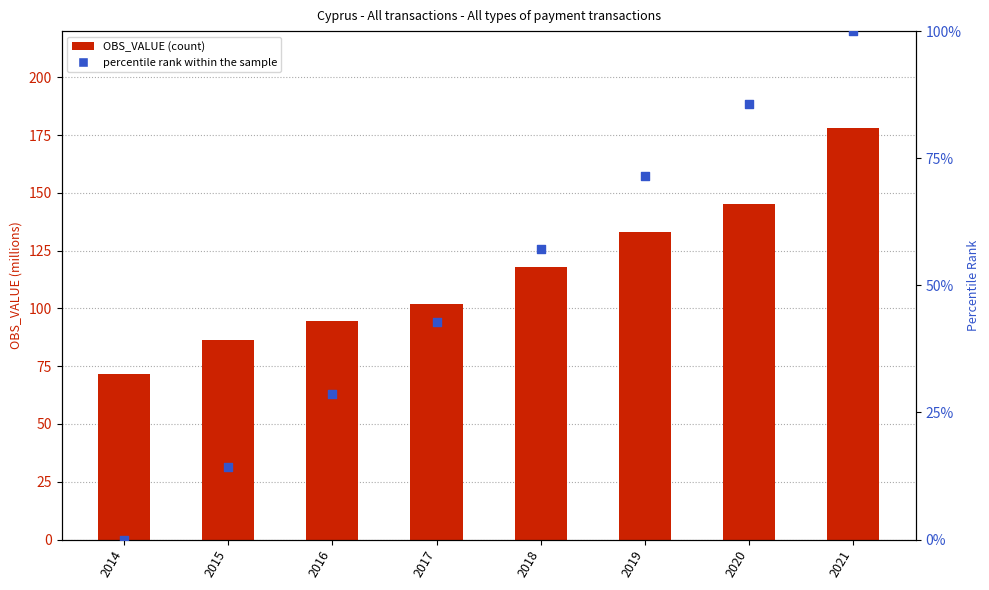

At which category is the sum across all series the highest?

2021